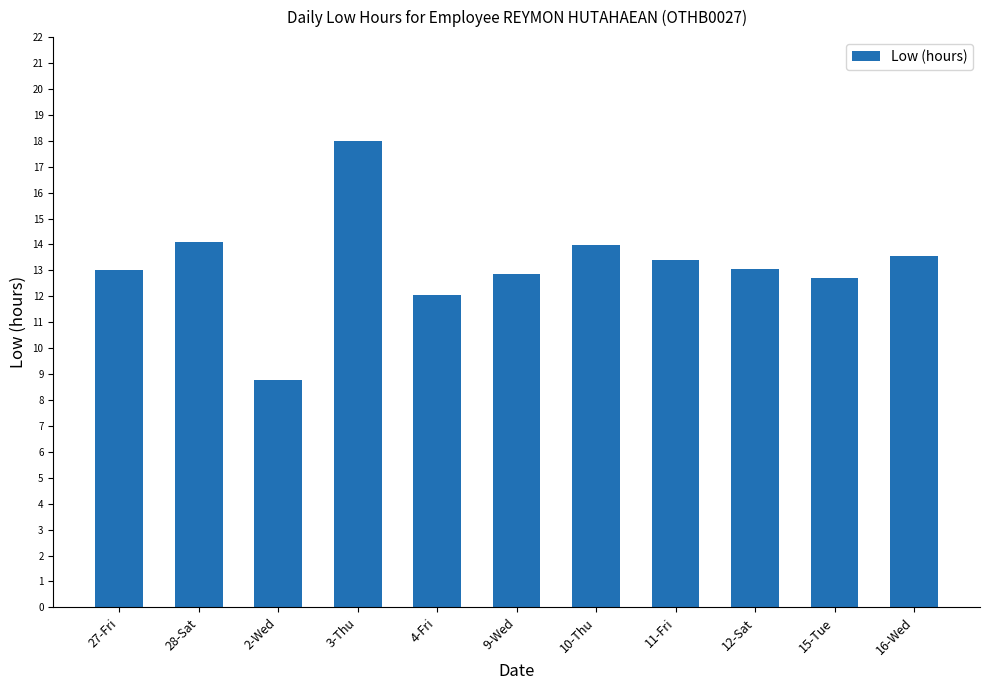

What is the ratio of the value at 27-Fri to the value at 9-Wed?

1.0